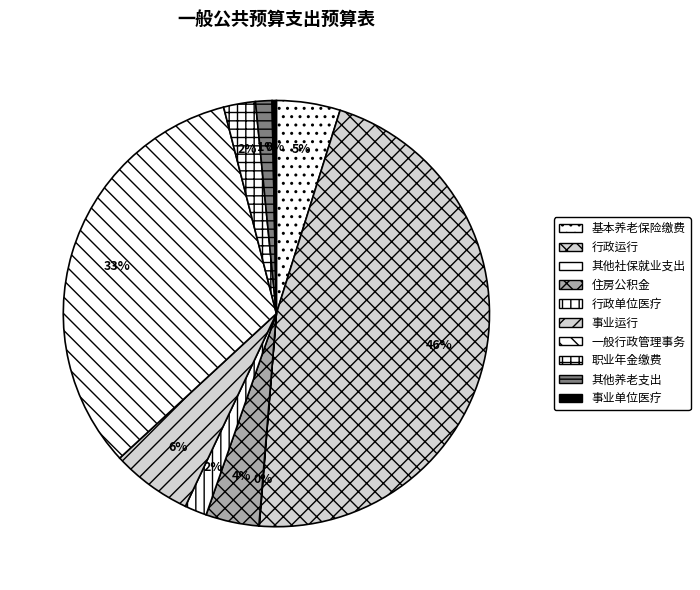

Count the number of slices in the pie.

10